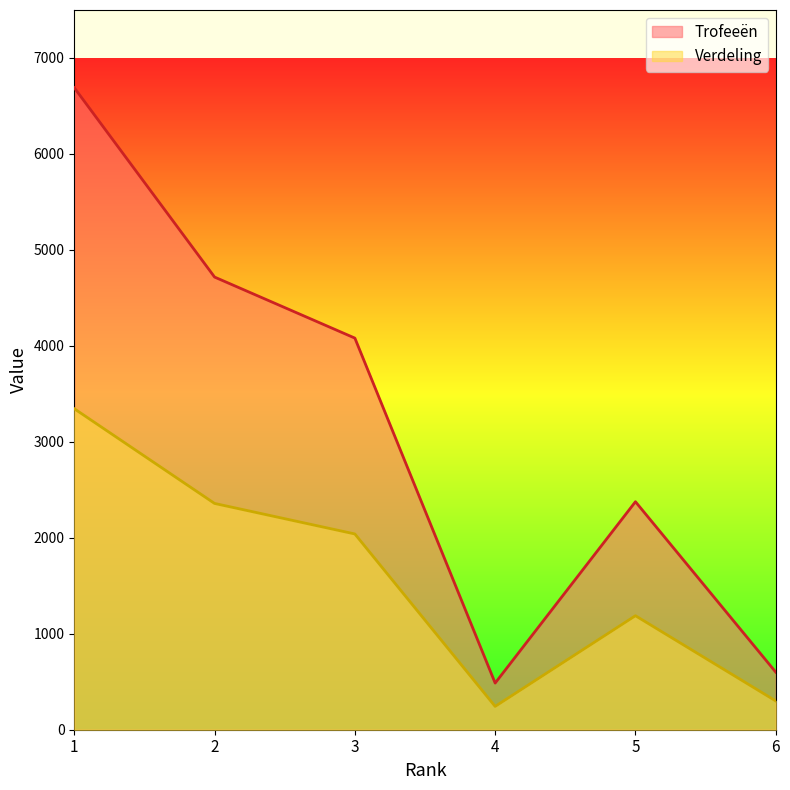

What are all the series names shown in the legend?

Trofeeën, Verdeling